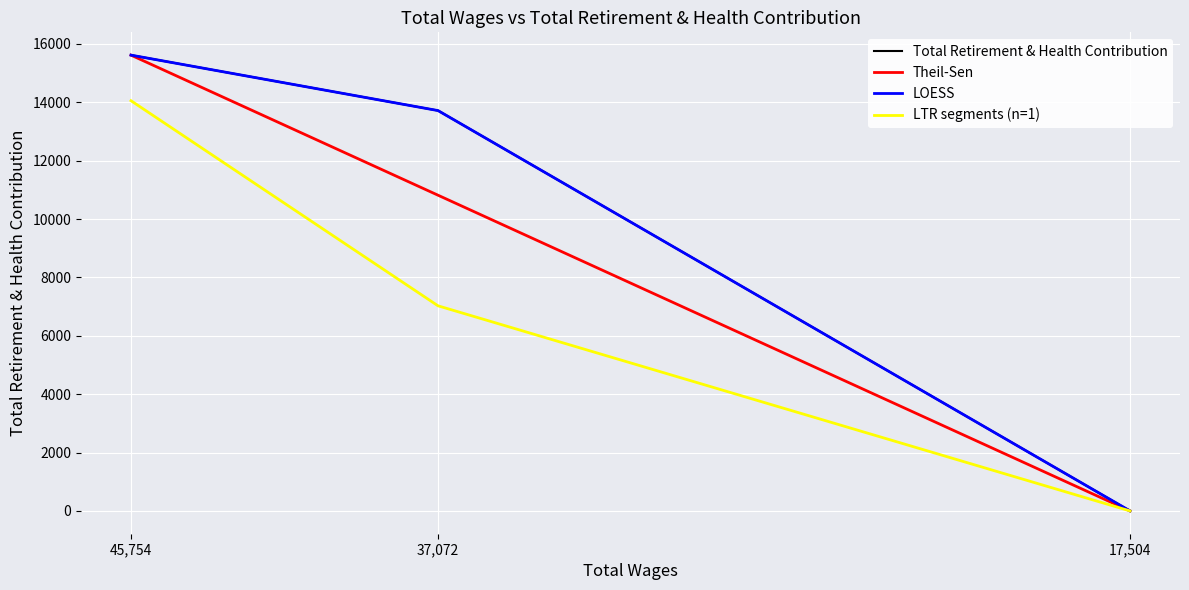

Reading left to right, extract all data points from this chart.

Total Retirement & Health Contribution: 15617.0	13717.0	0.0
Theil-Sen: 15617.0	10817.5	0.0
LOESS: 15617.0	13717.0	0.0
LTR segments (n=1): 14055.3	7027.7	0.0